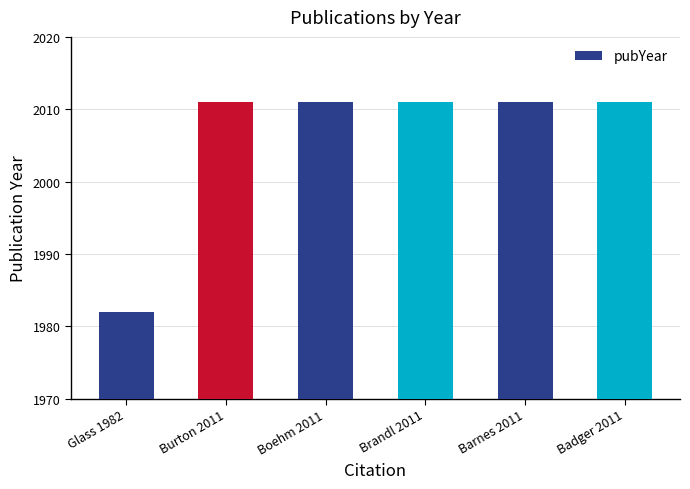

Reading left to right, list all the values displayed in this chart.

Glass 1982=1982	Burton 2011=2011	Boehm 2011=2011	Brandl 2011=2011	Barnes 2011=2011	Badger 2011=2011